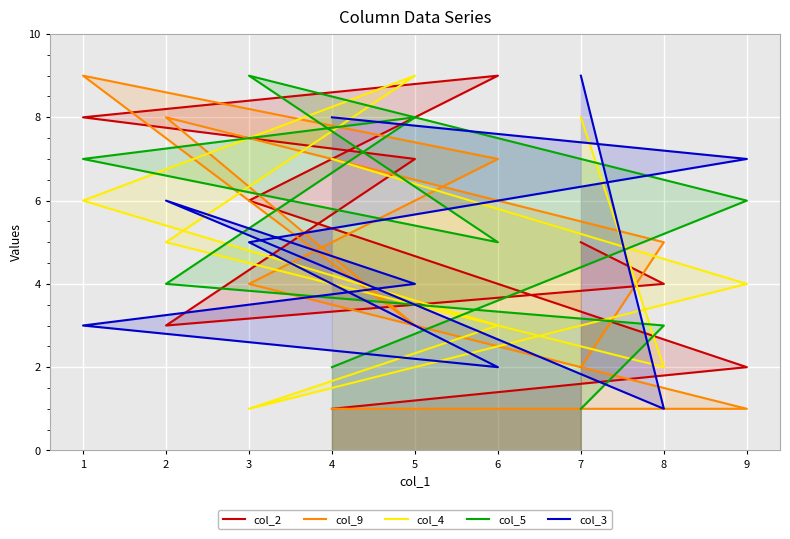

Which category has the highest value in the col_3 series?

7